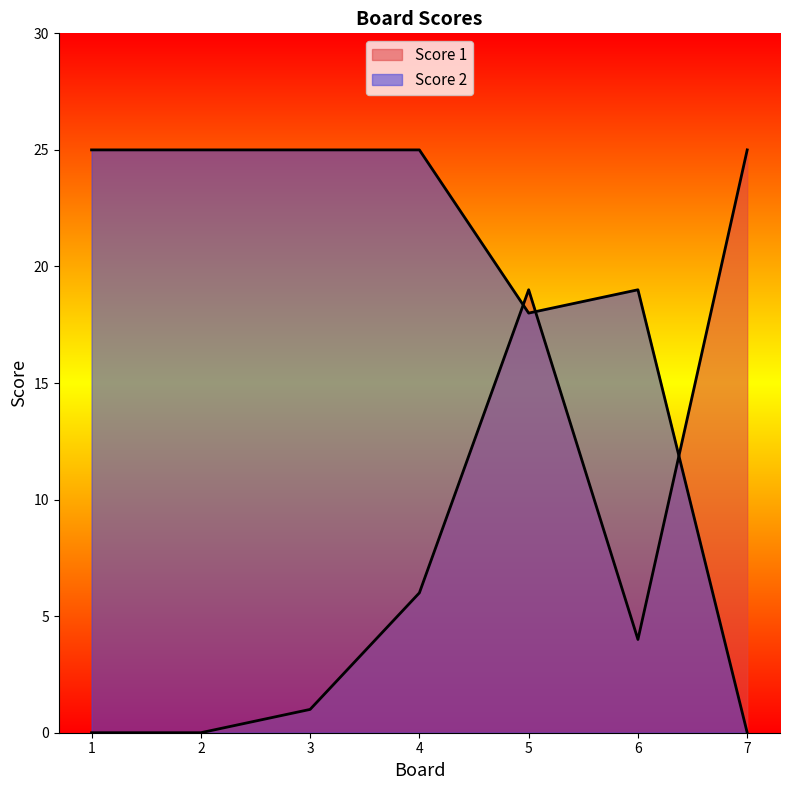

Which series ends up on top after the final intersection of Score 2 and Score 1?

Score 1